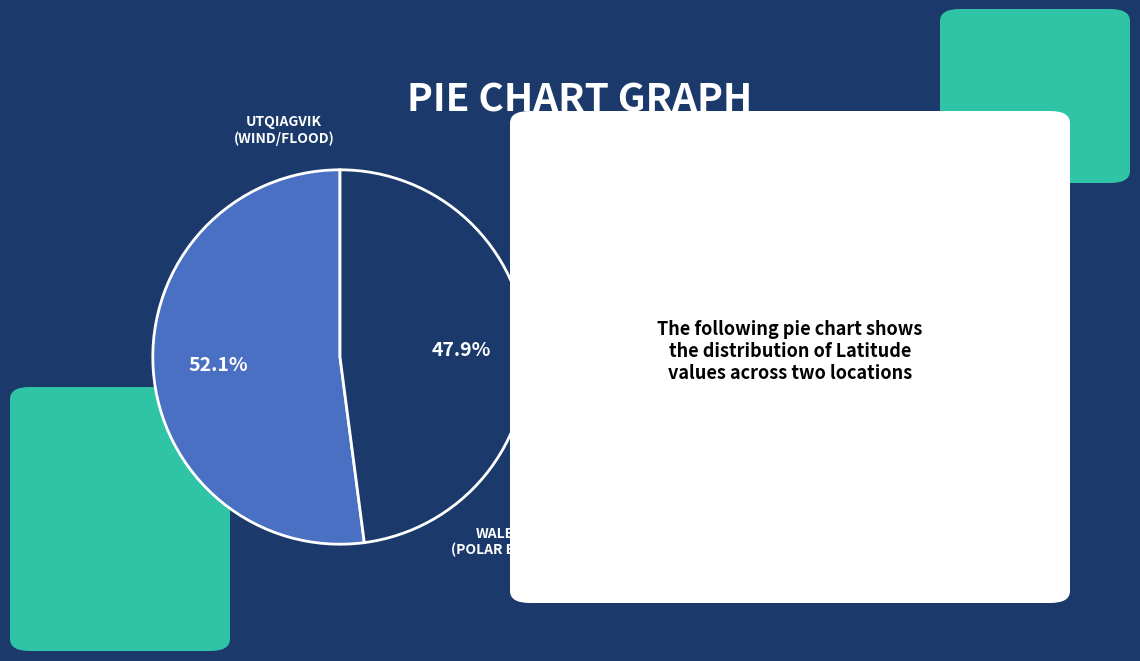

Does any single category account for the majority?

Yes